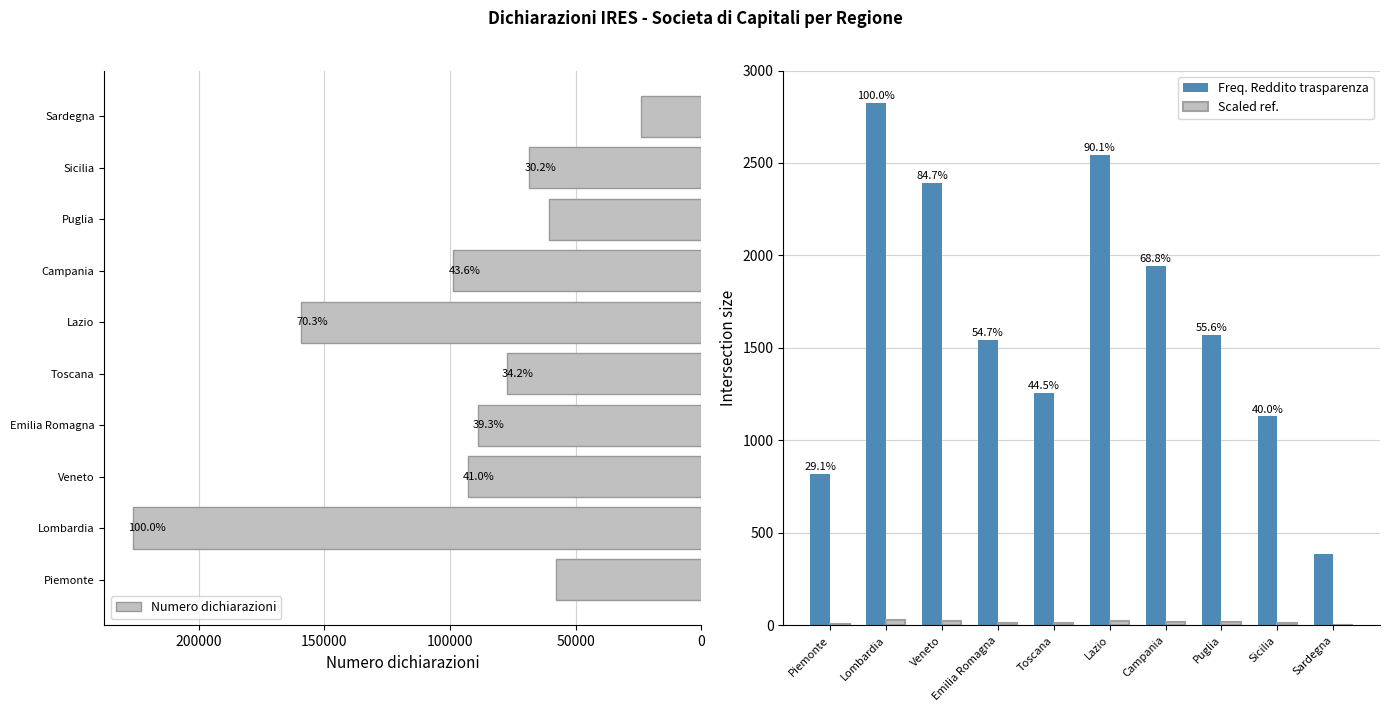

True or false: Freq. Reddito trasparenza has a value of 1942.0 at Campania.

True